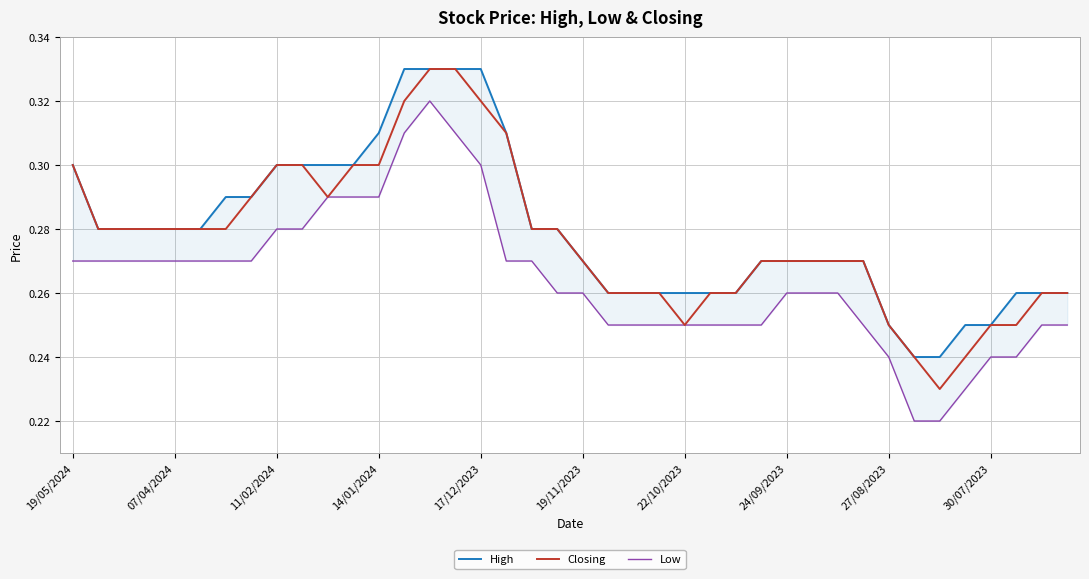

Which series has the largest total across all categories?

High